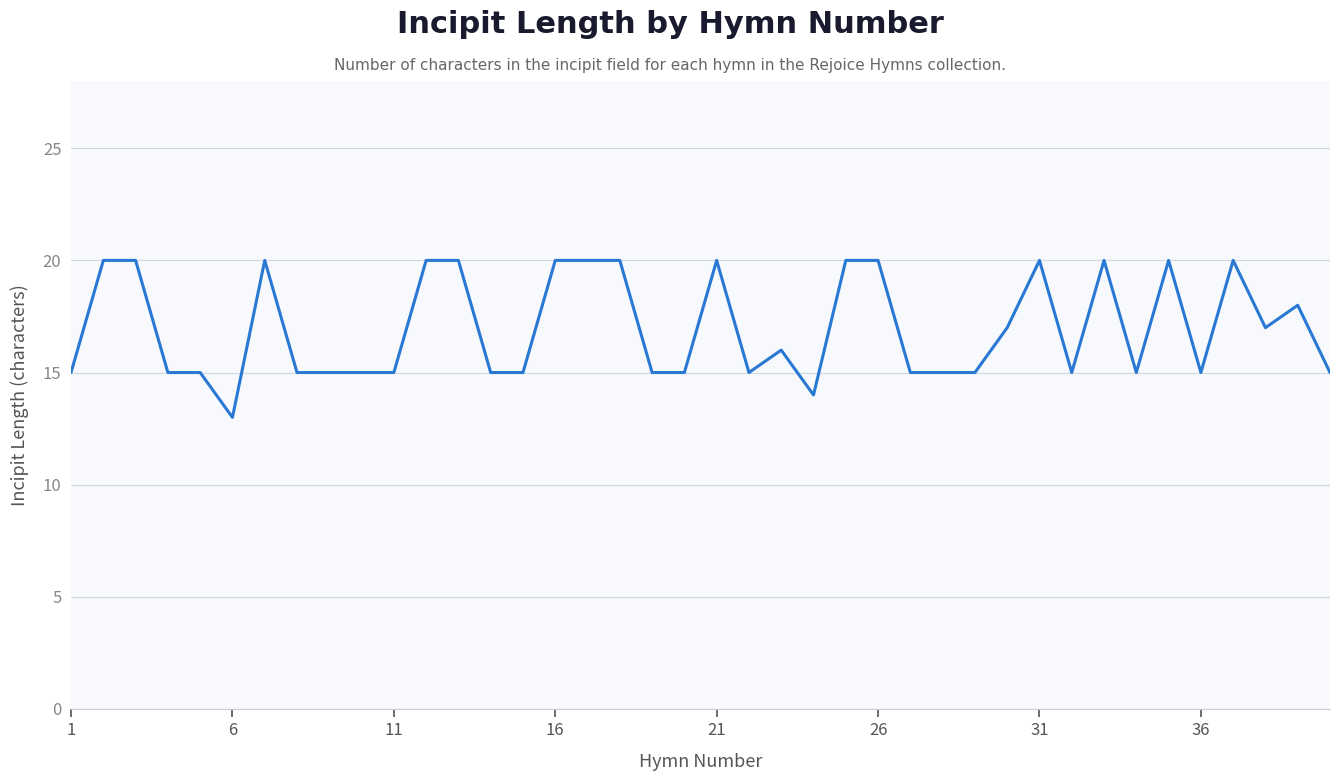

What is the difference between the maximum and minimum values?

7